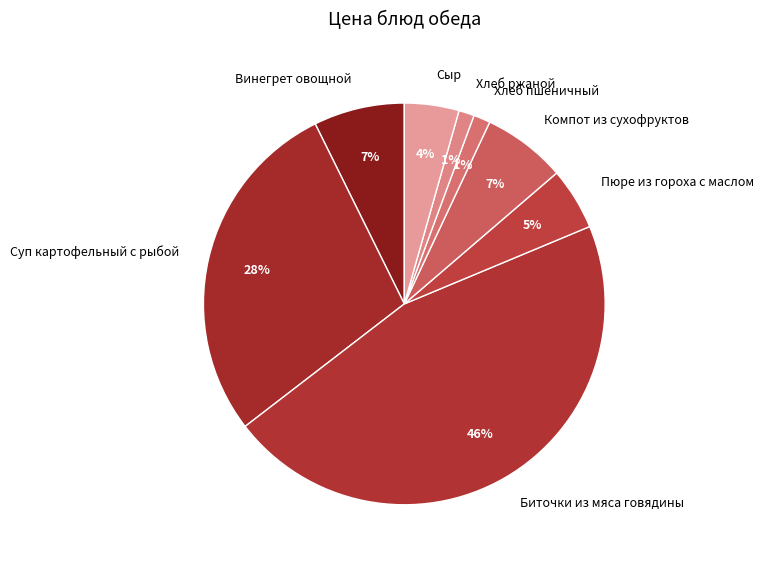

What is the largest slice in the pie chart?

Биточки из мяса говядины